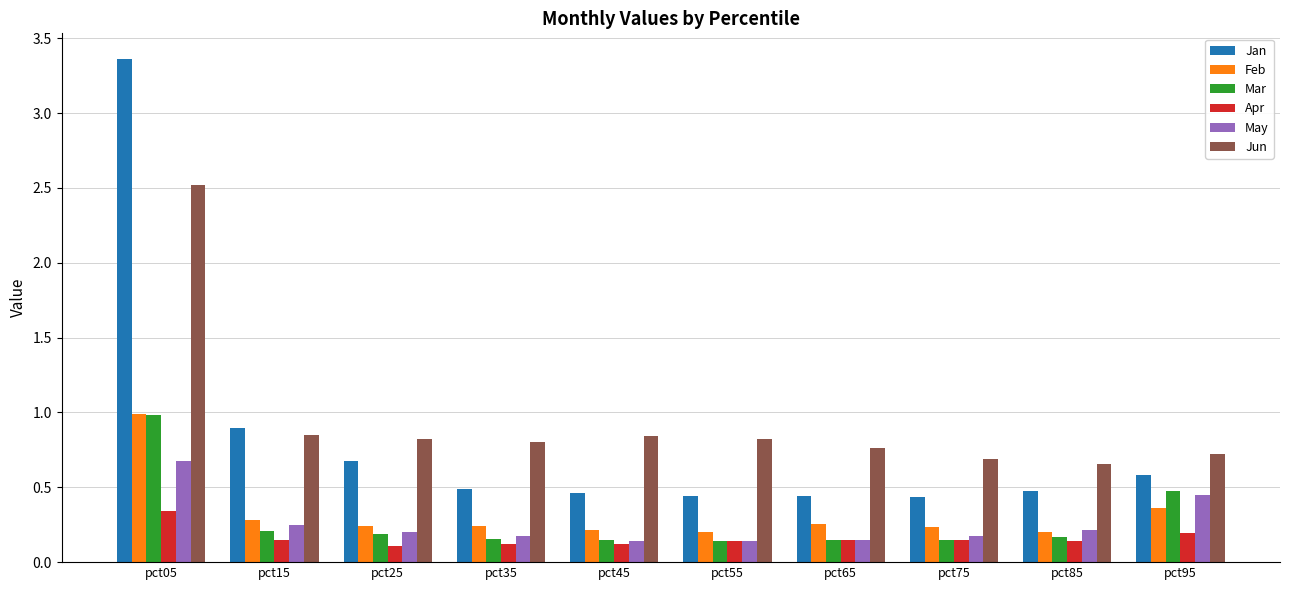

How many bars are there in total?

60